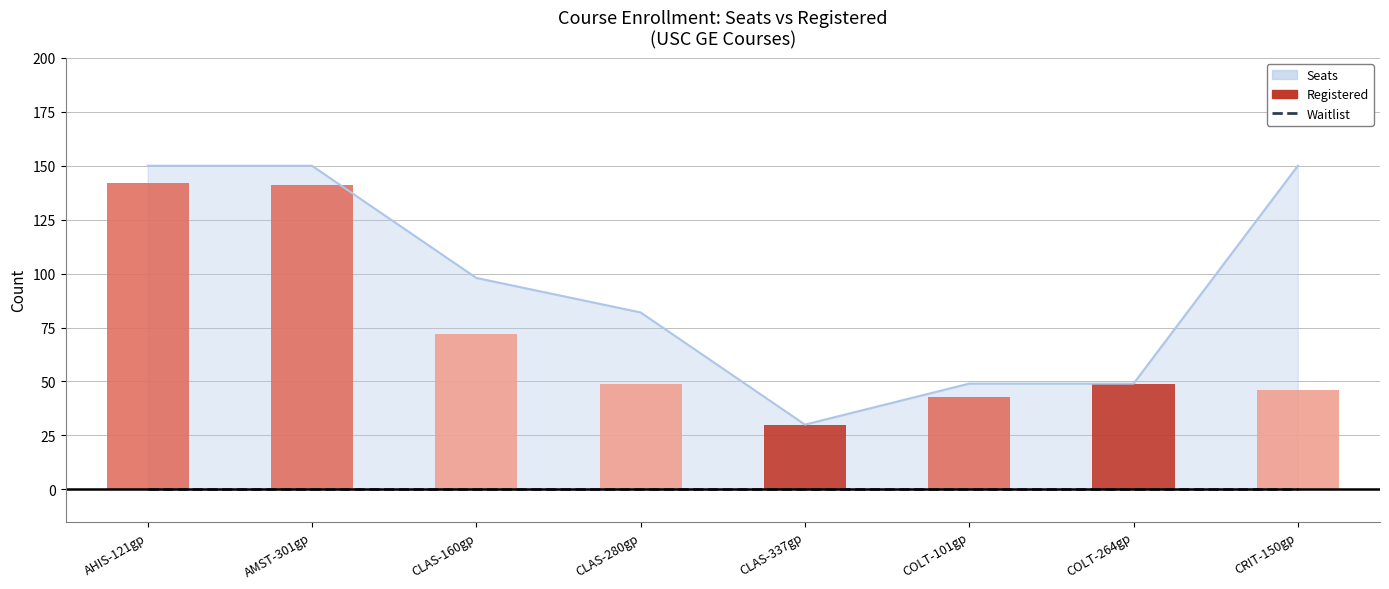

What value does the Registered series have at CRIT-150gp?

46